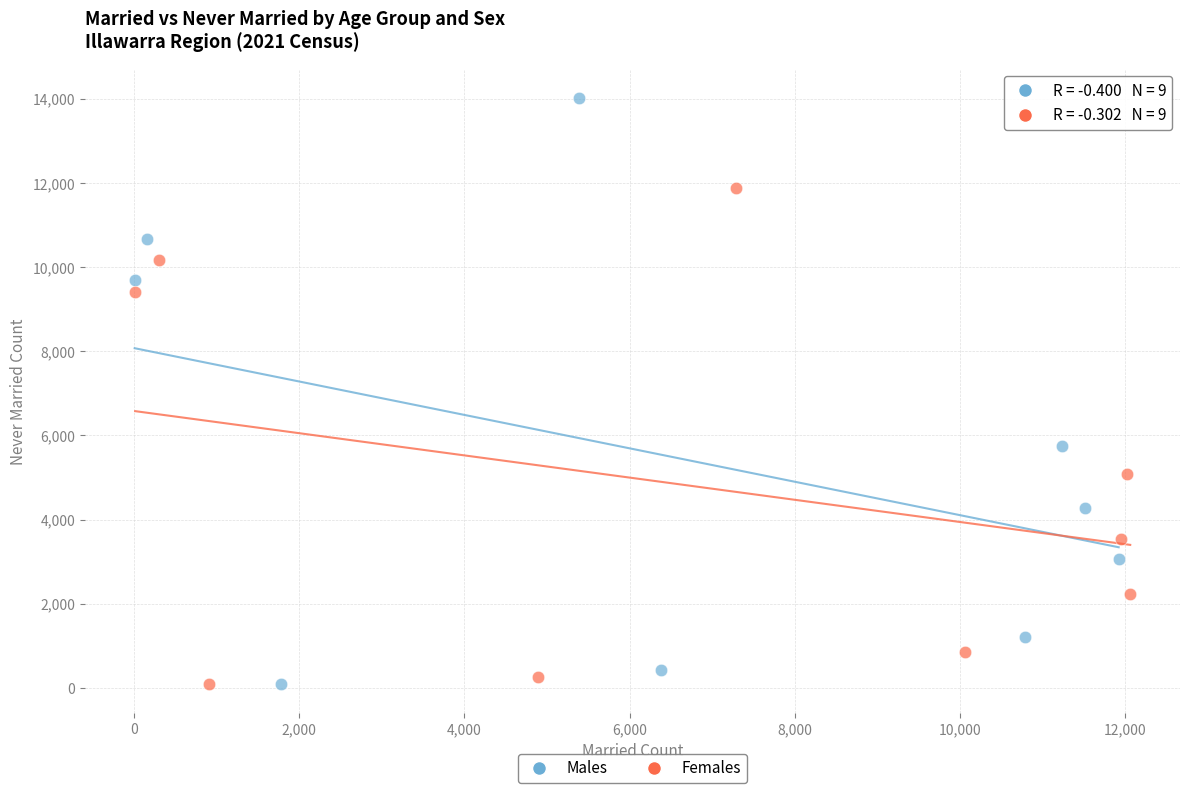

Which series contains the highest Y value?

Males